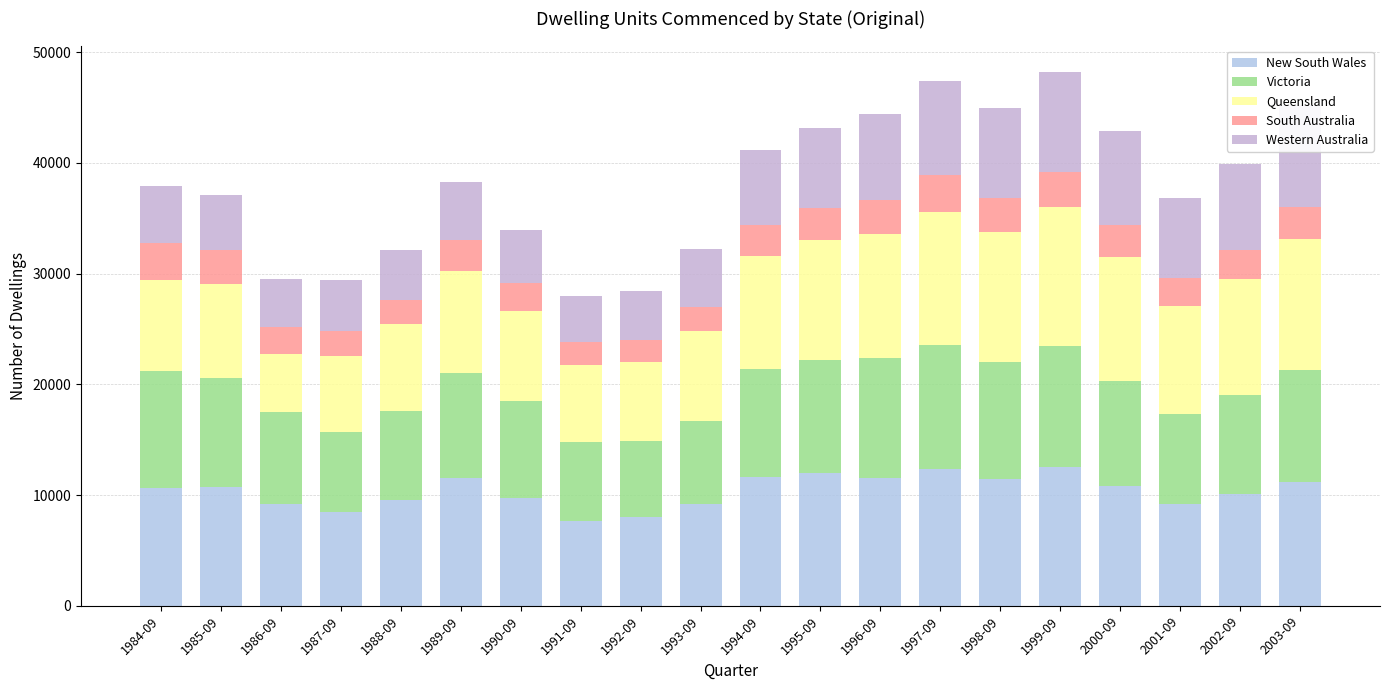

The New South Wales series shows 9724 at 1990-09. True or false?

True